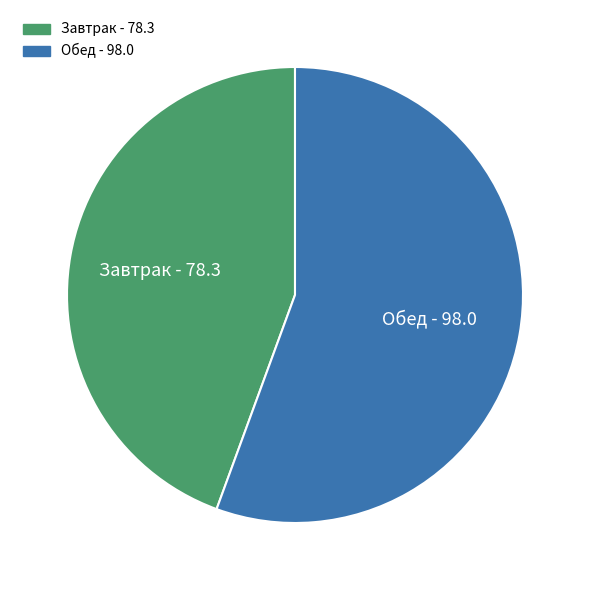

The Обед slice represents 56% of the pie. True or false?

True